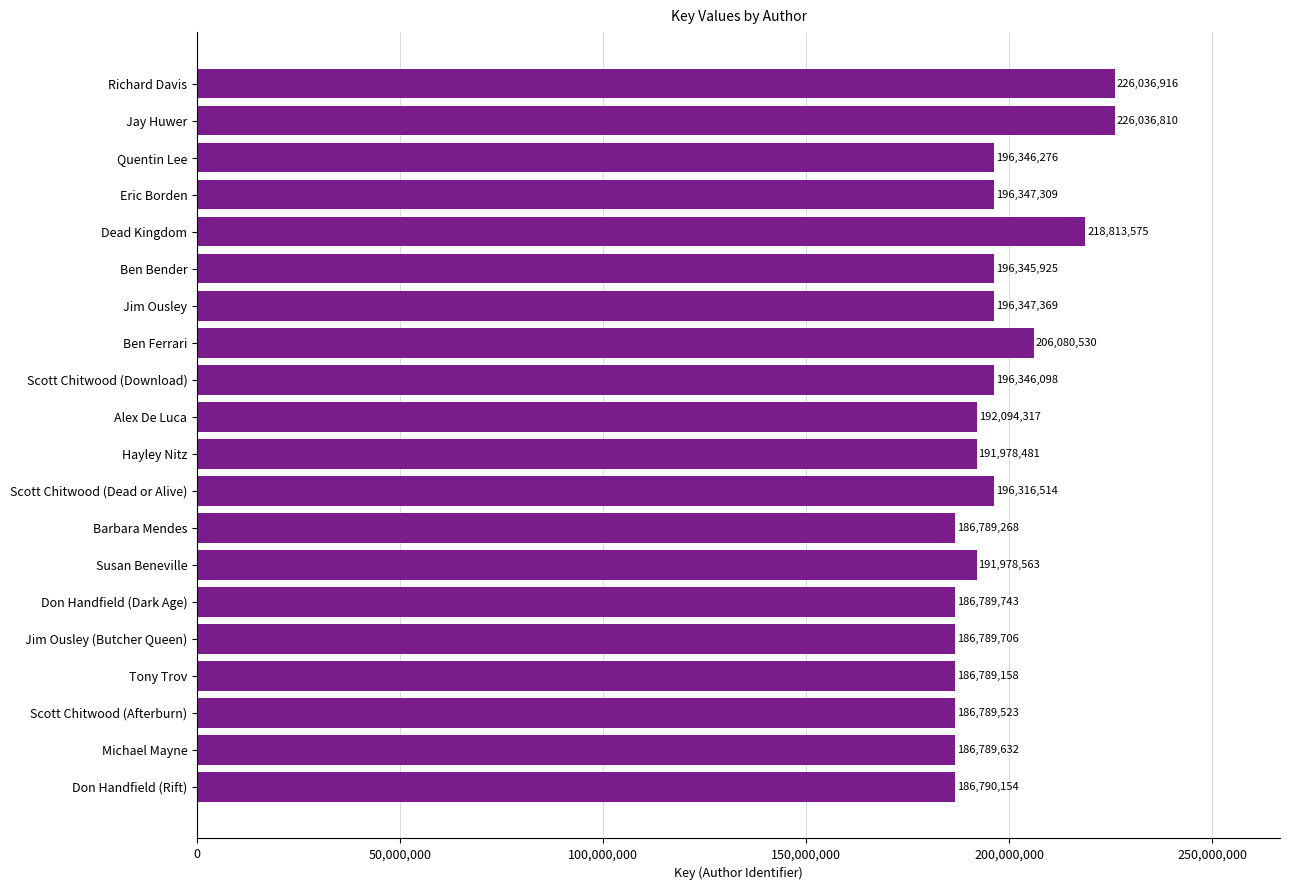

Which has a higher value, Scott Chitwood (Download) or Hayley Nitz?

Scott Chitwood (Download)